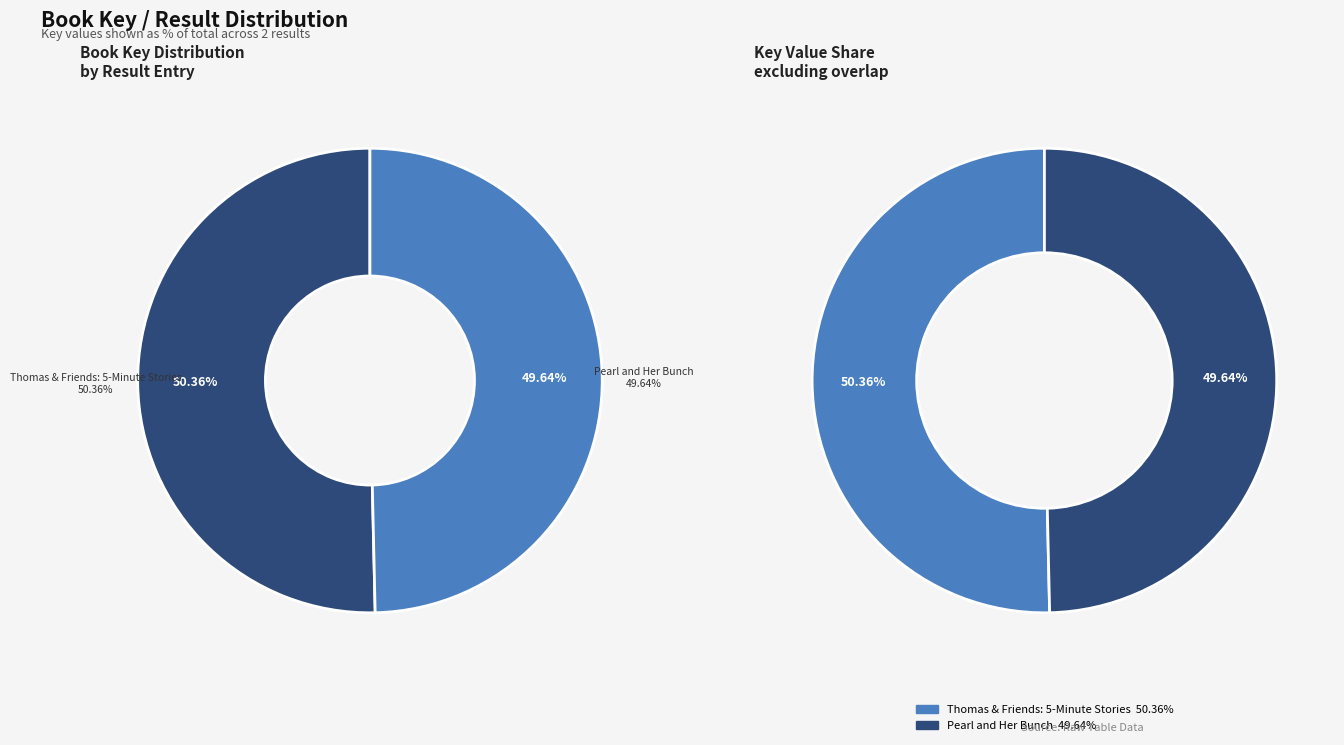

What is the smallest slice in the pie chart?

Pearl and Her Bunch